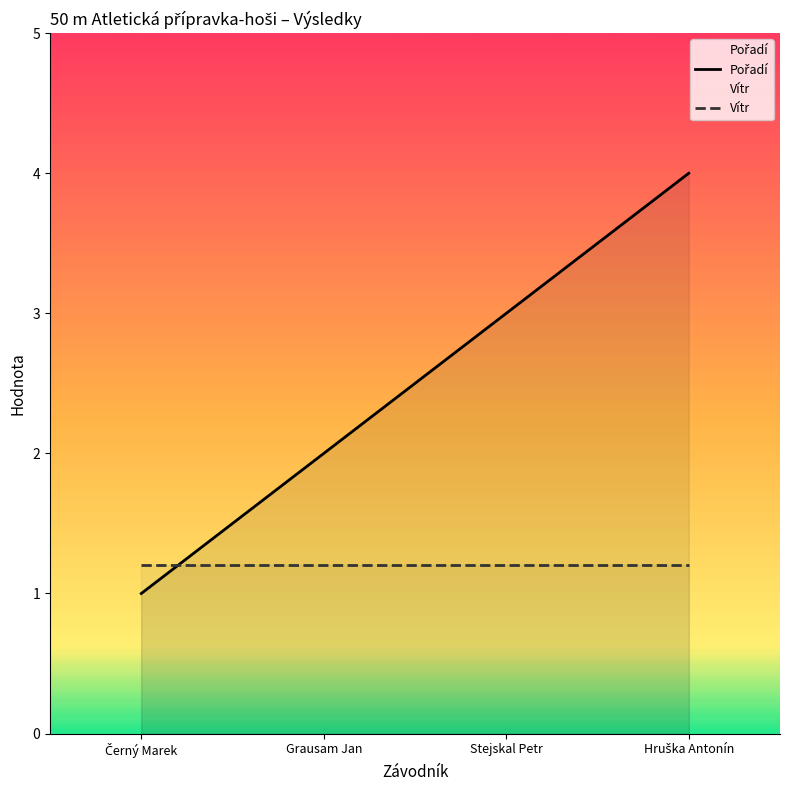

Between Černý Marek and Stejskal Petr, which series saw the biggest shift?

Pořadí